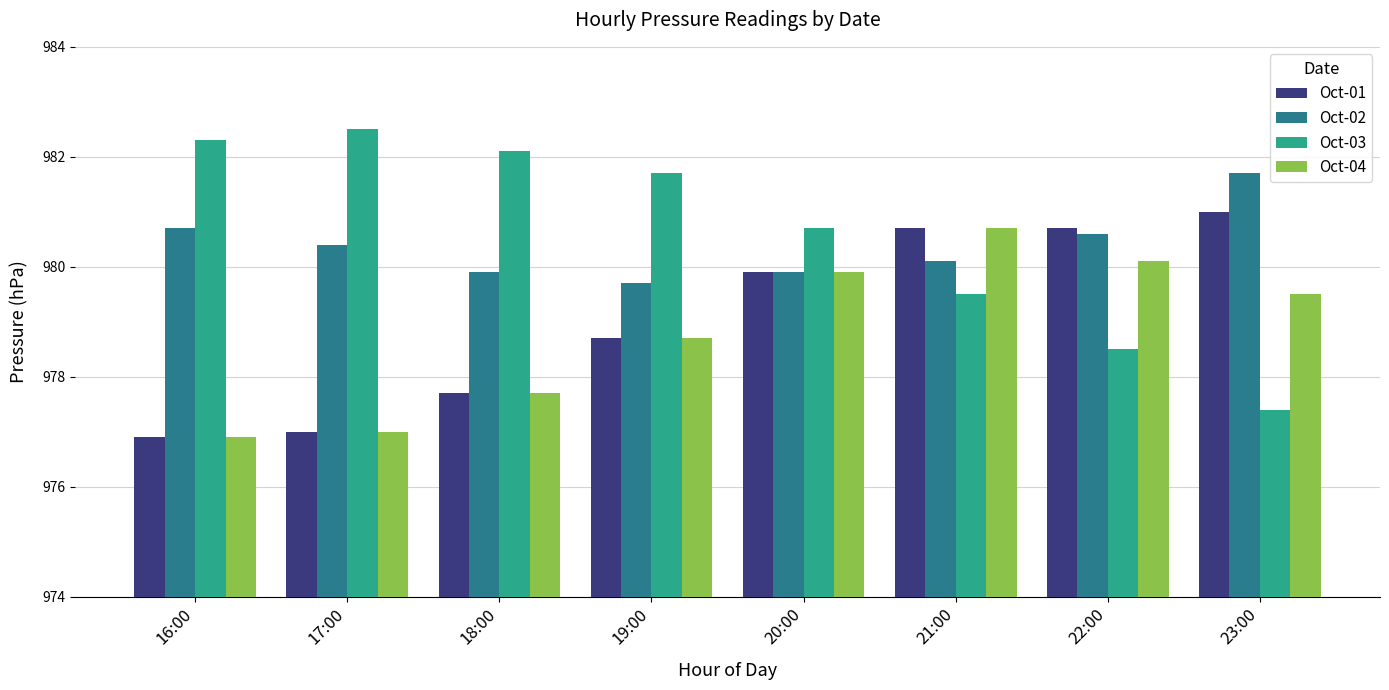

What is the difference between the highest and lowest values at 22:00?

2.2